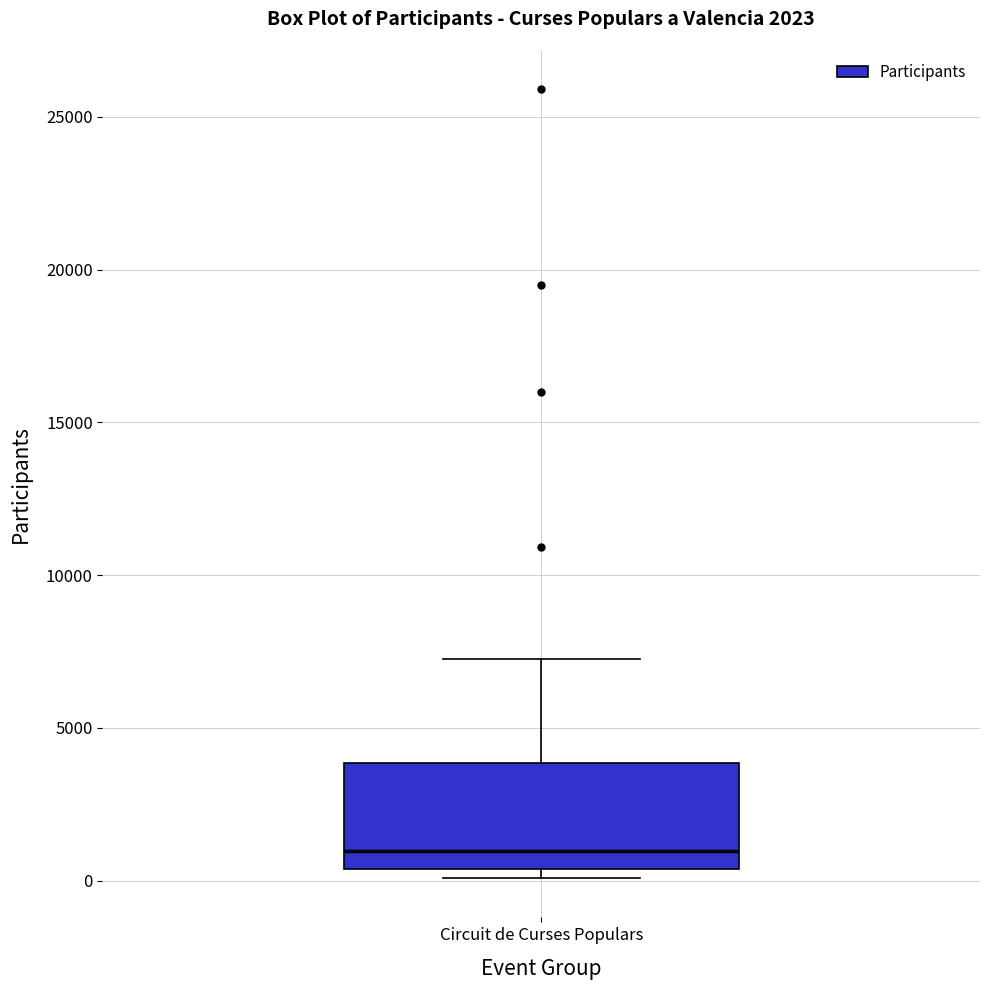

Where is the lower edge of the box for Circuit de Curses Populars on the y-axis? The values are not printed on the chart, so give them approximately, as read against the axis.

500